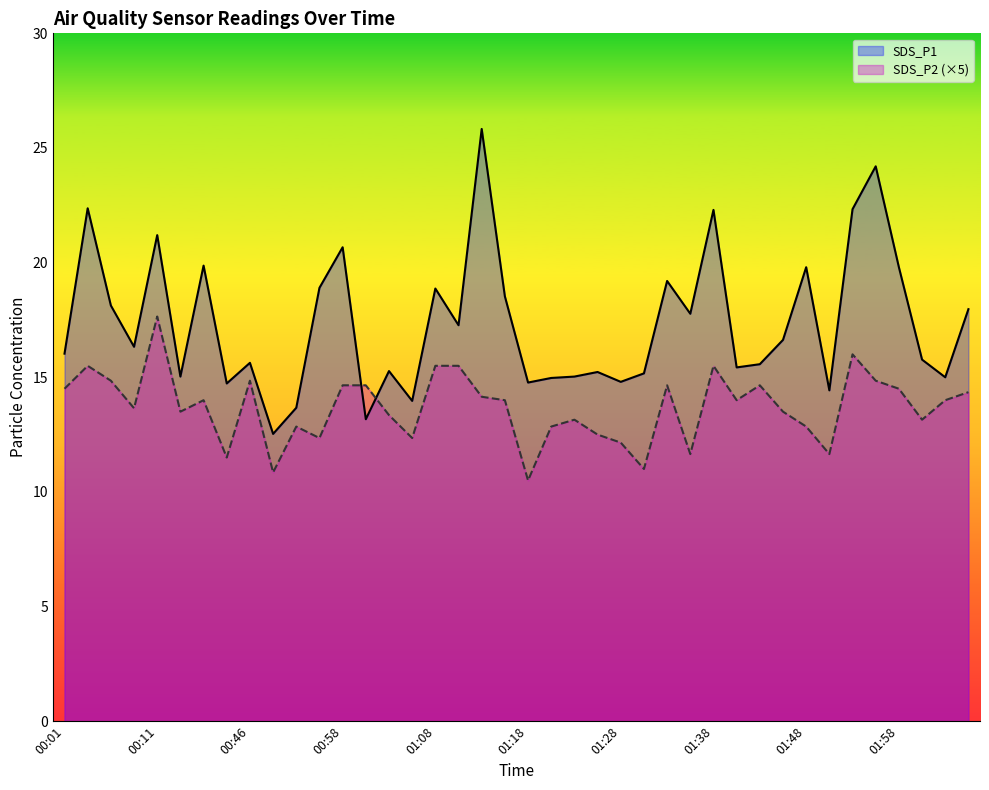

What is the greatest value displayed?

25.8